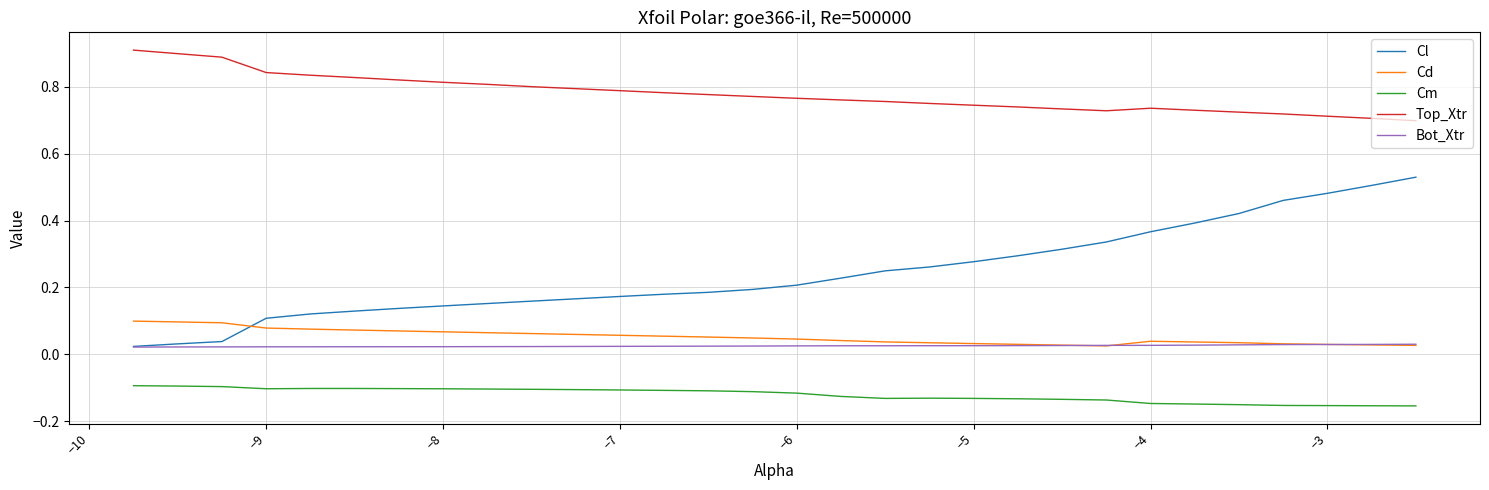

What is the greatest value displayed?

0.9